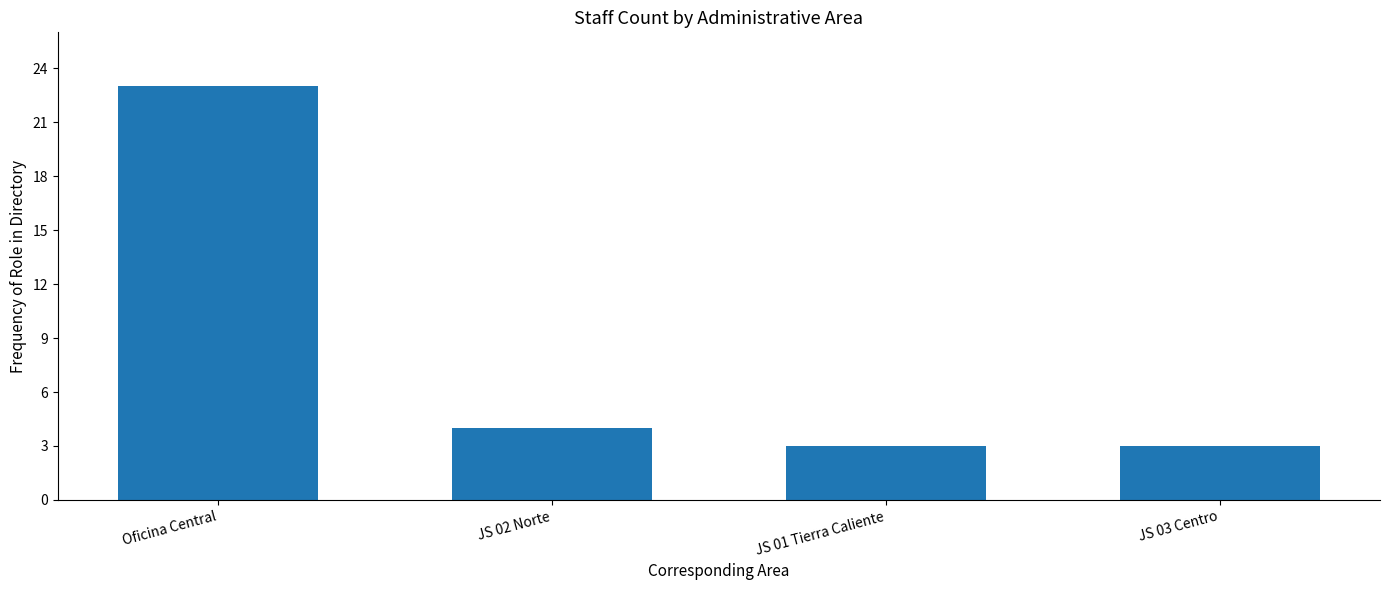

What is the ratio of the value at Oficina Central to the value at JS 03 Centro?

7.7